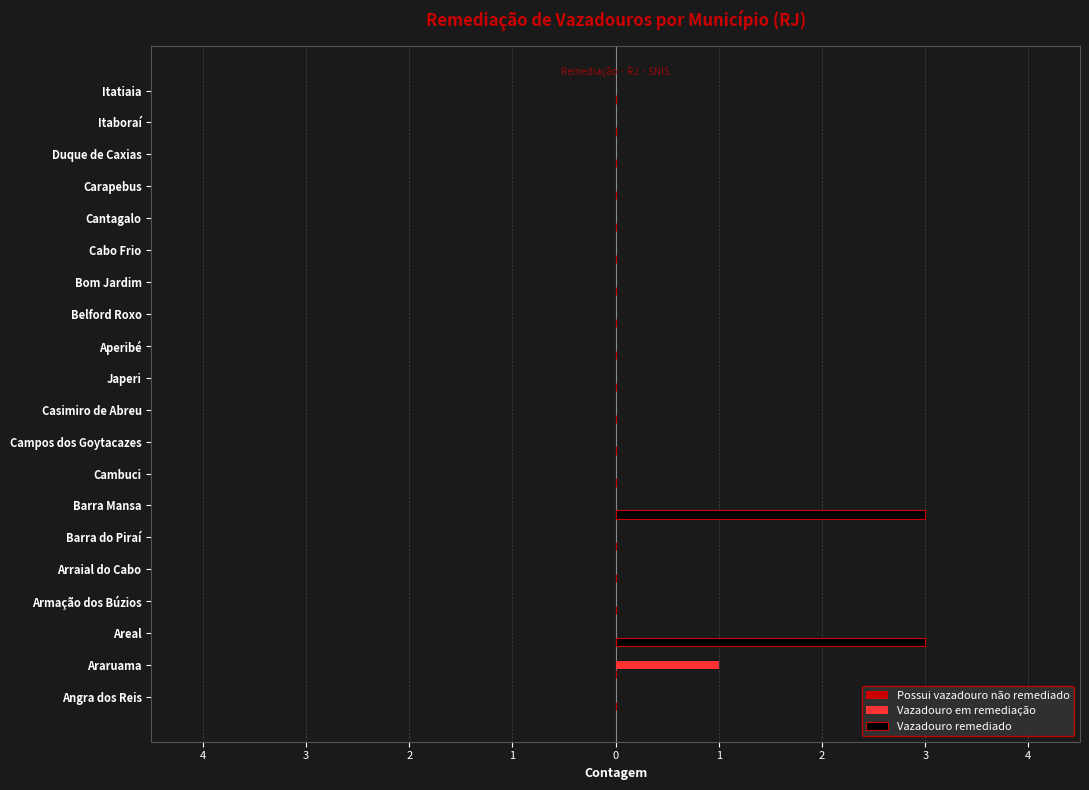

List the series in order of their peak value, highest first.

Vazadouro remediado, Vazadouro em remediação, Possui vazadouro não remediado